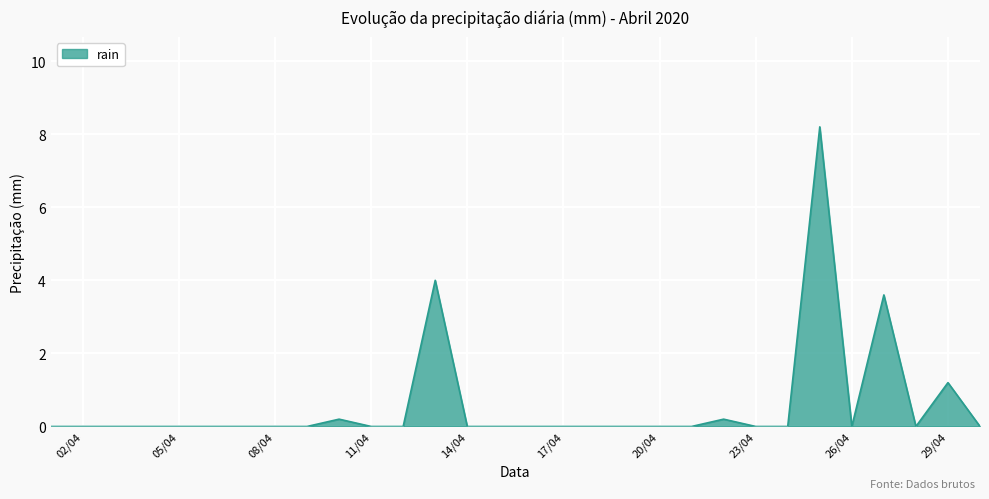

What is the difference between the maximum and minimum values?

8.2